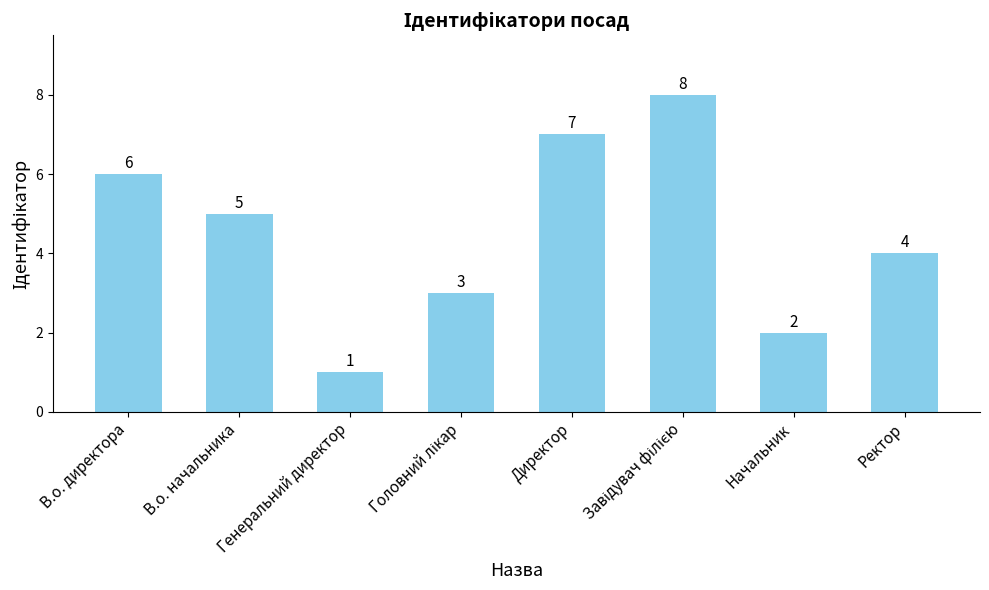

Are the bars horizontal?

No